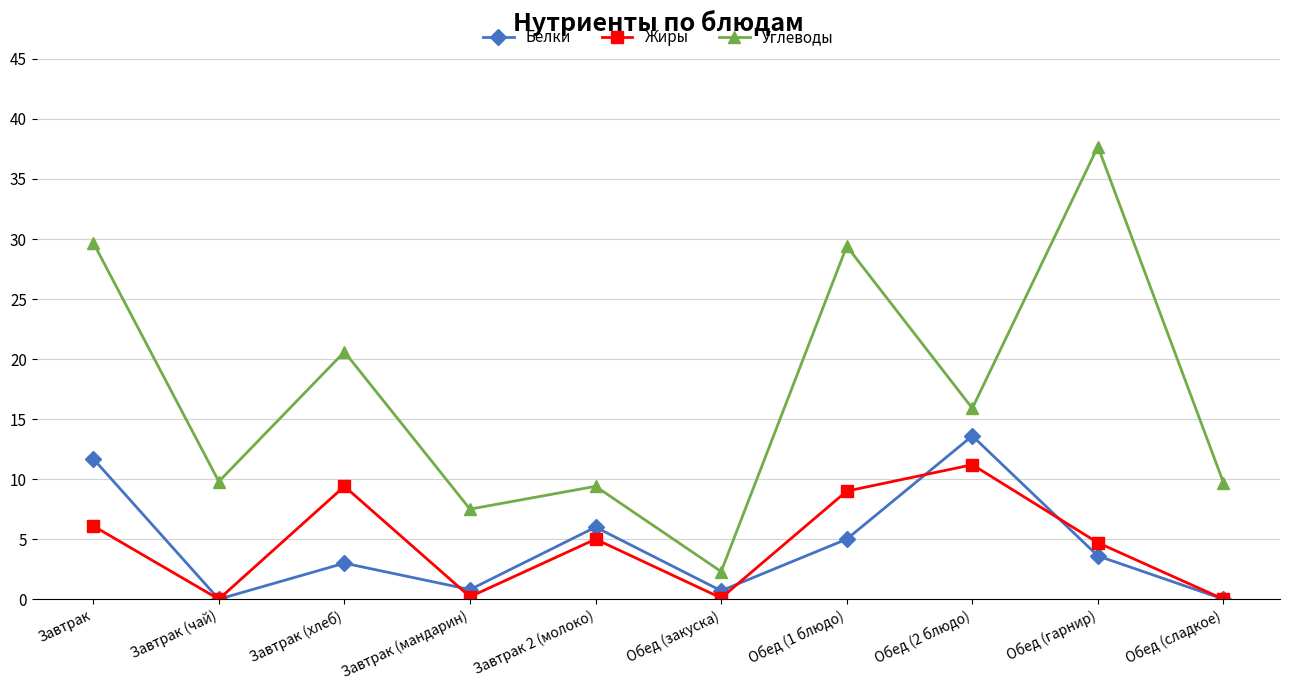

How many lines are shown in the chart?

3